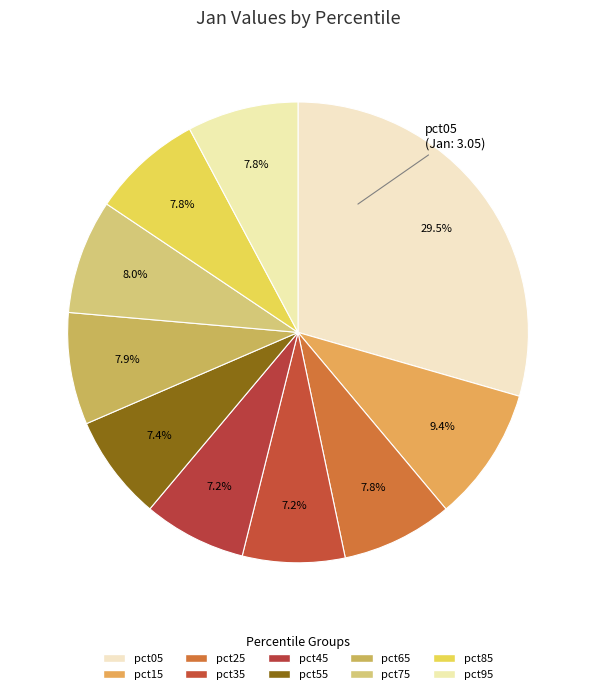

How many segments does this pie chart have?

10